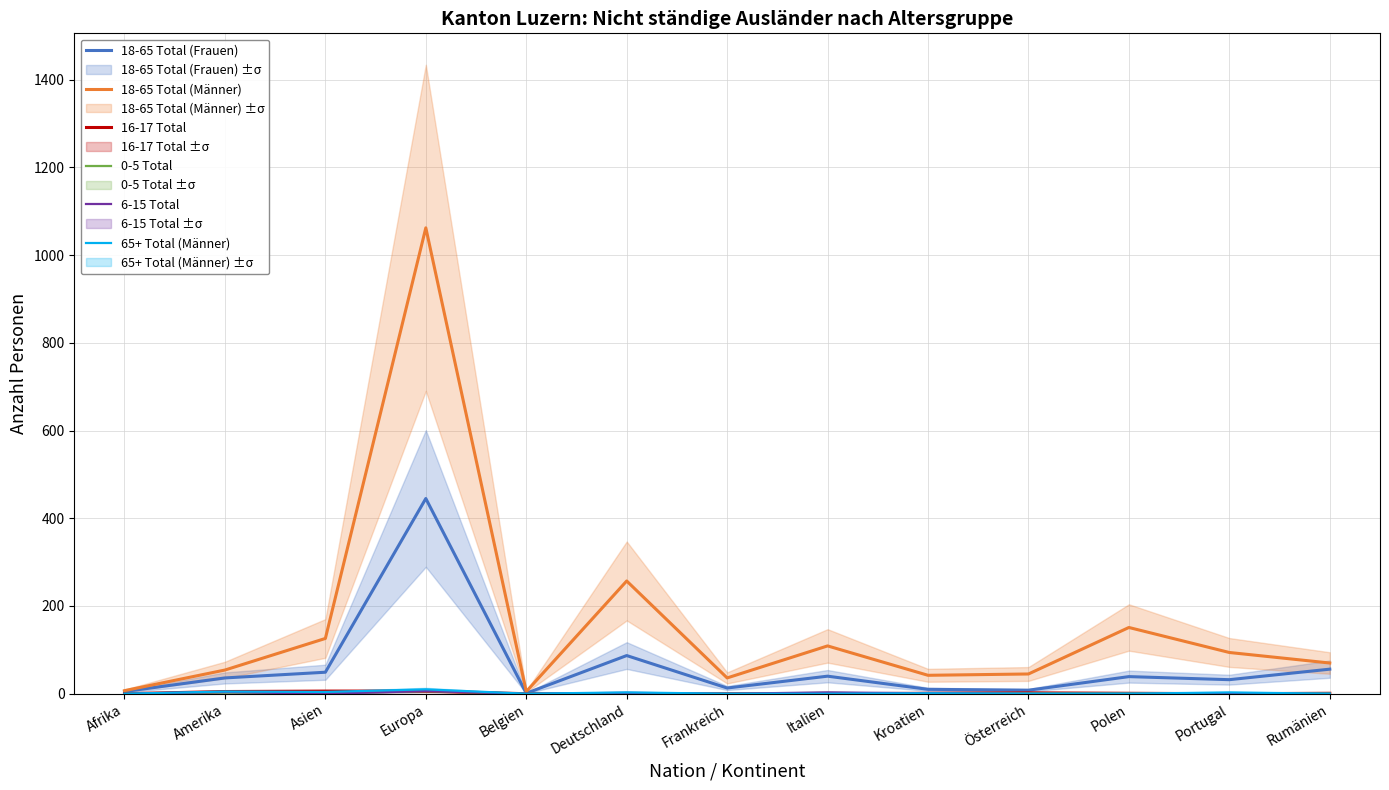

What is the sum of all 18-65 Total (Männer) values?

2058